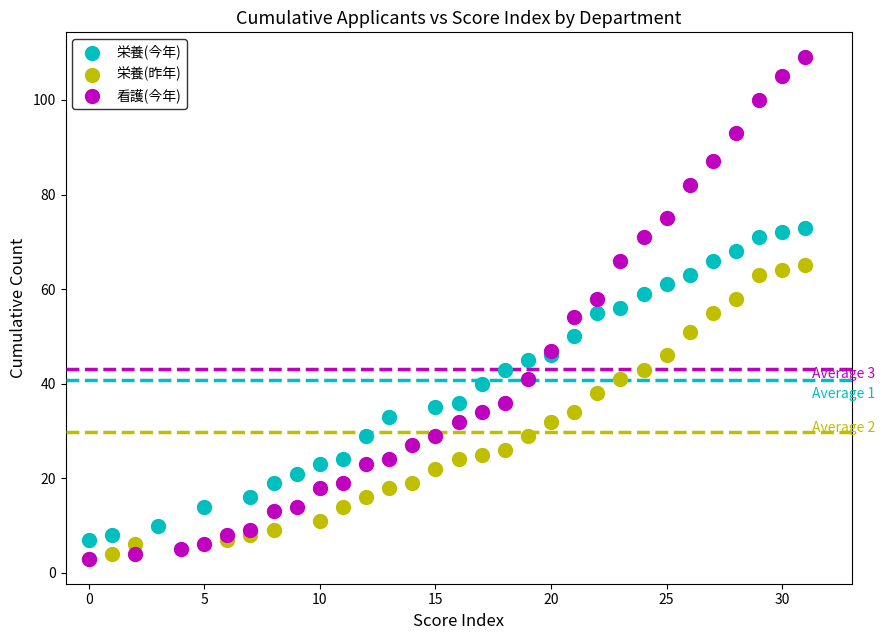

Which series contains the highest Y value?

看護(今年)